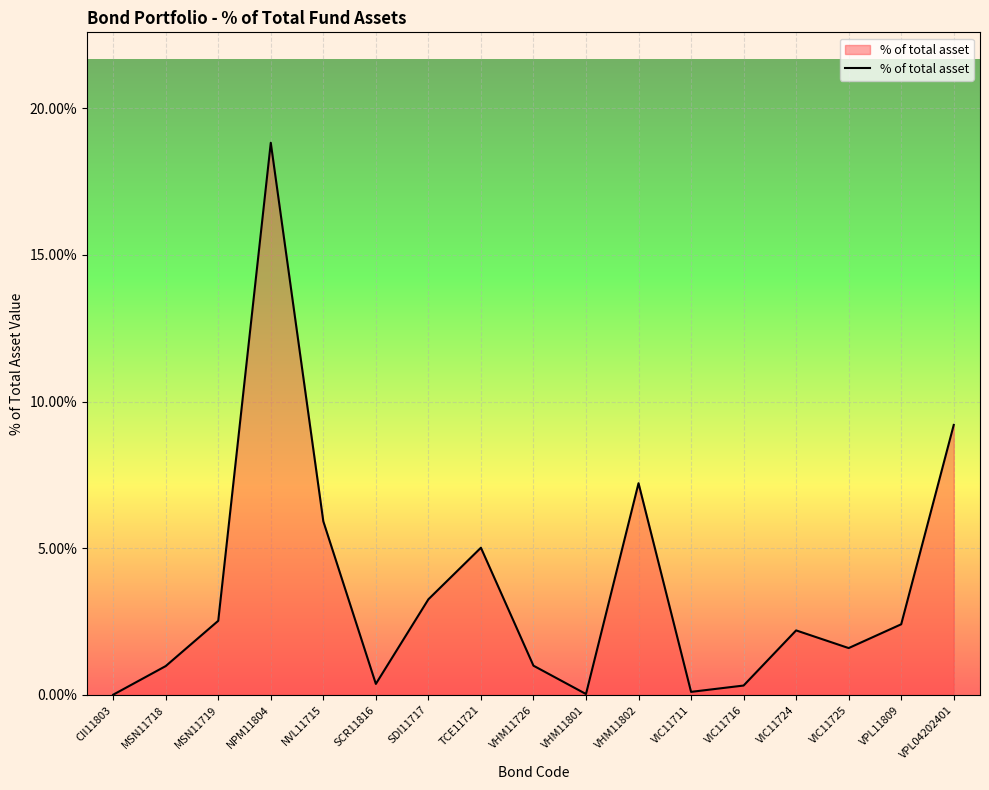

Does the chart have visible grid lines?

Yes